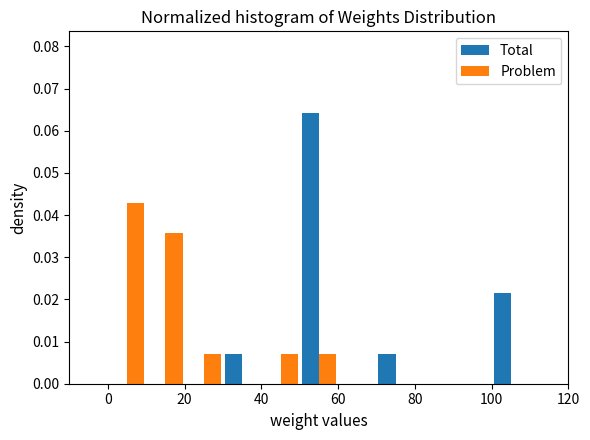

In the Total series, which range on the x-axis has the tallest bar?

50 to 60